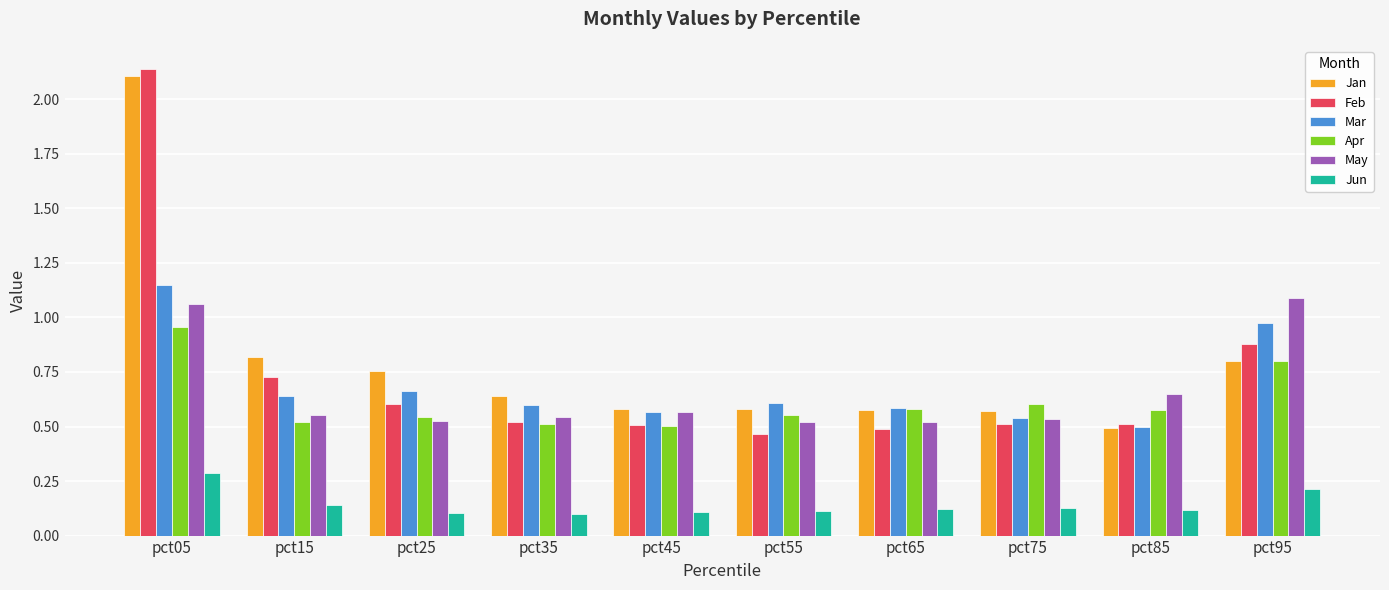

Which category has the highest value across all series?

pct05